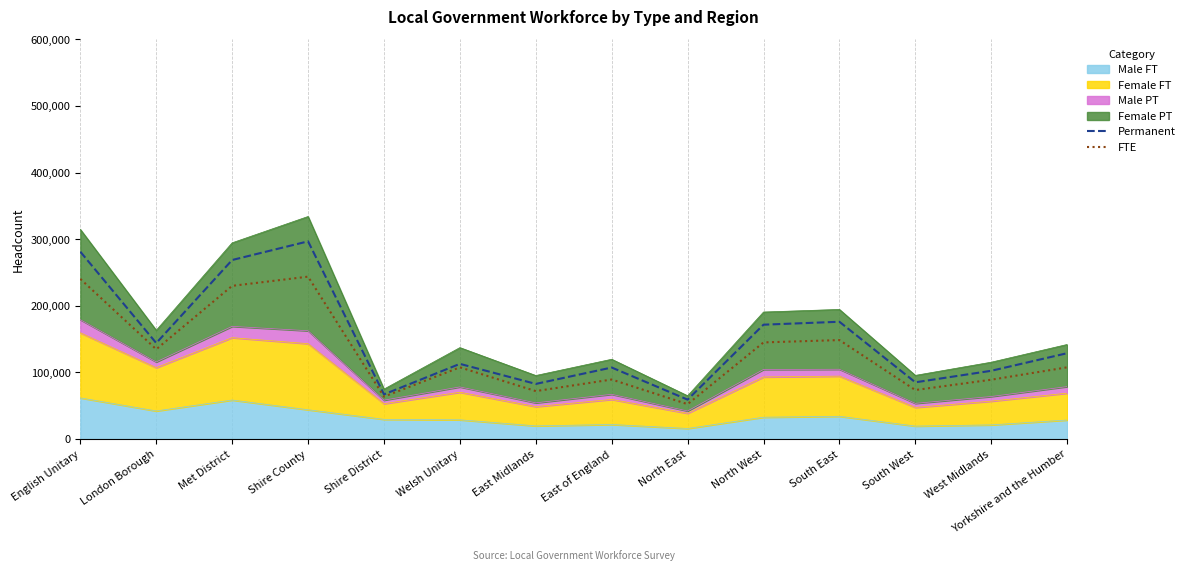

What is the difference between the maximum and minimum values in the FTE series?

191400